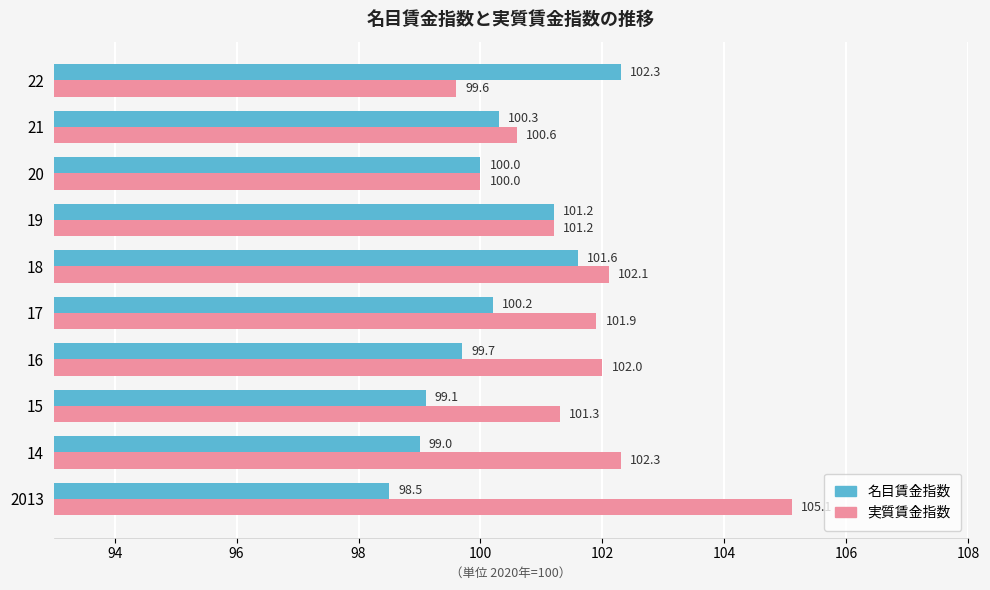

Which series has the largest total across all categories?

実質賃金指数